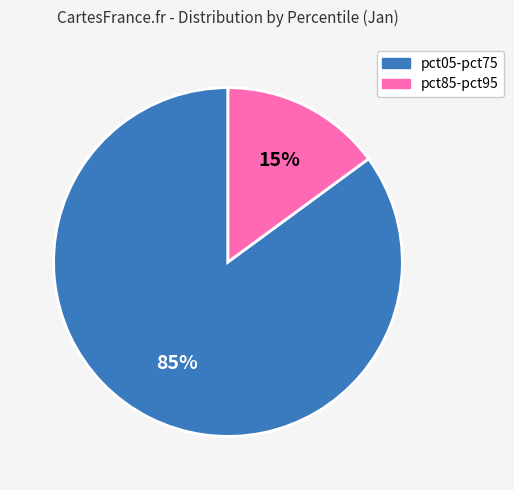

Does any single category account for the majority?

Yes